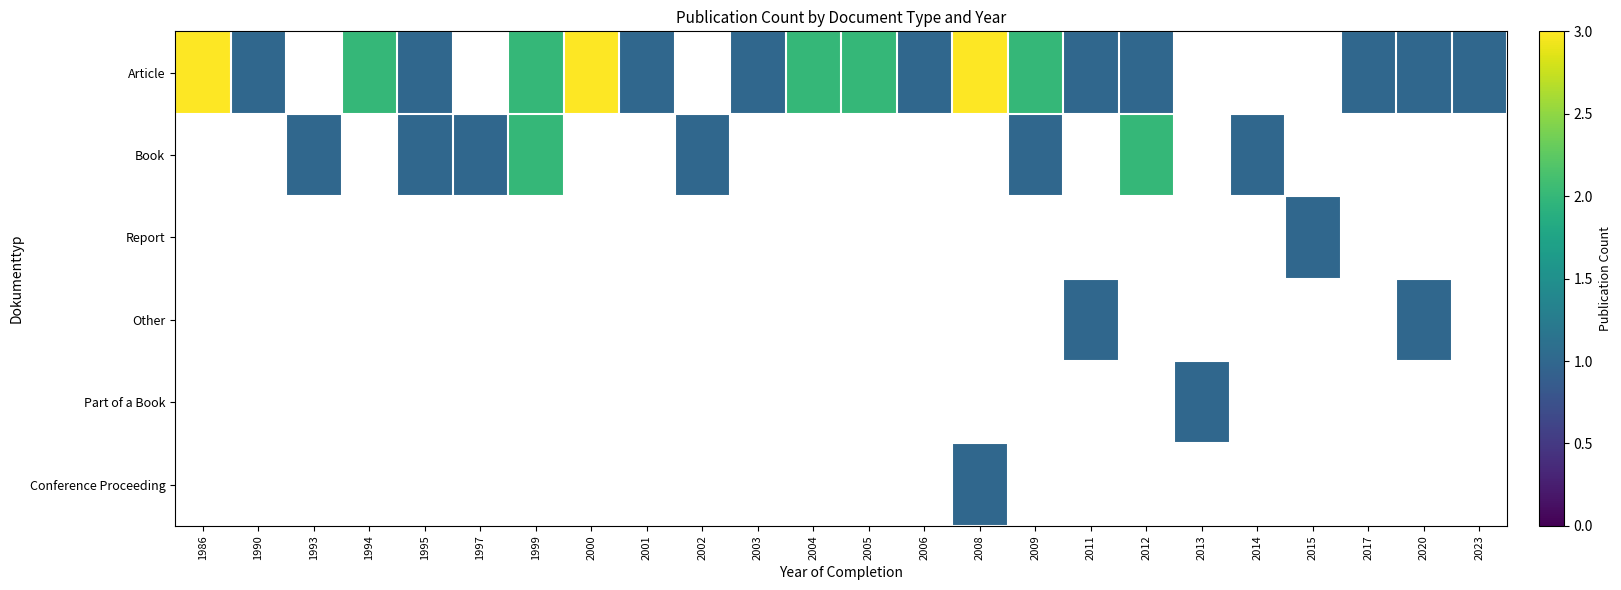

At how many categories does at least one series exceed 1?

9